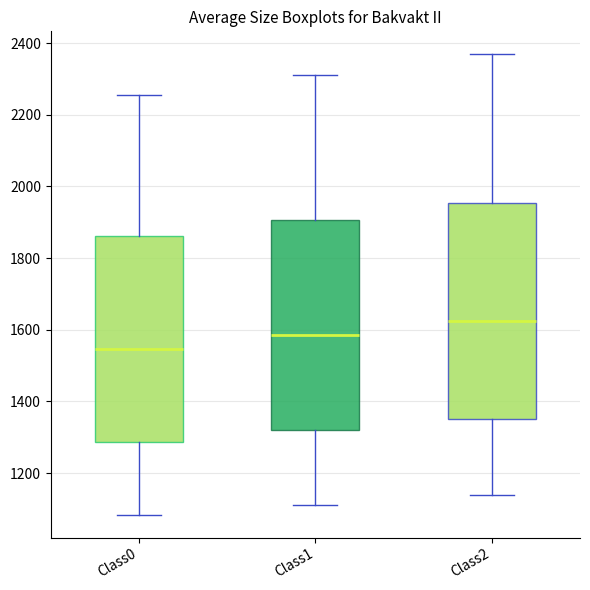

Where does the upper whisker of the box for Class0 end on the y-axis? The values are not printed on the chart, so give them approximately, as read against the axis.

2260